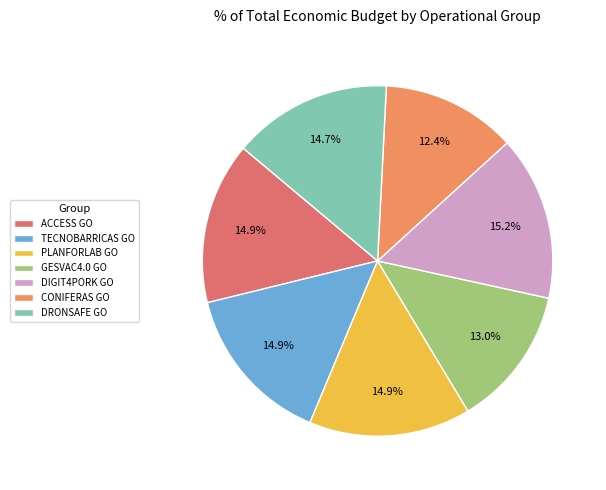

True or false: ACCESS GO accounts for 7% of the total.

False